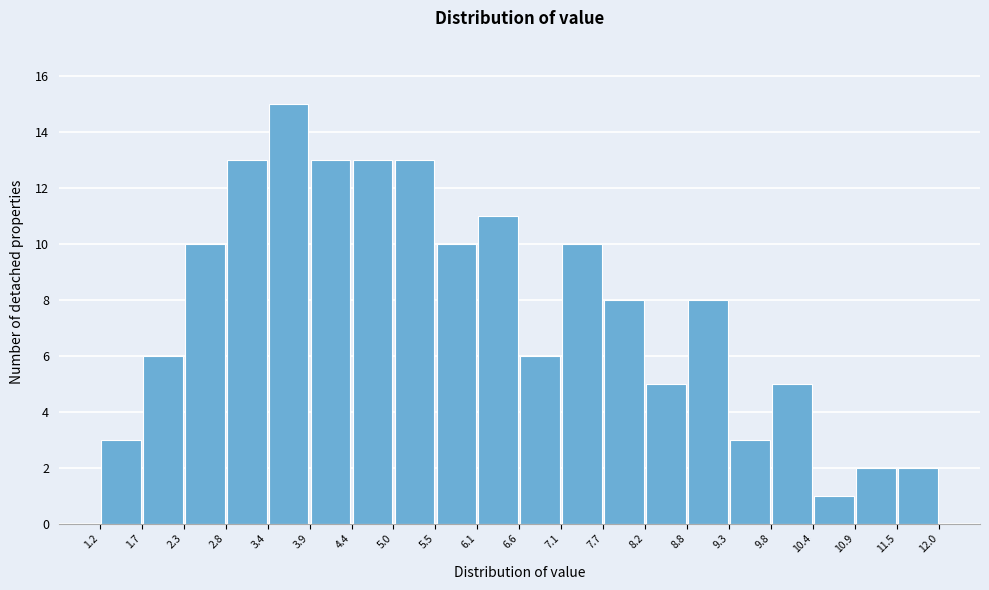

Reading left to right, transcribe this chart: for each bar, give the range it covers on the x-axis and its height. The values are not printed on the chart, so give them approximately, as read against the axis.

1.2 to 1.7: 3
1.7 to 2.3: 6
2.3 to 2.8: 10
2.8 to 3.4: 13
3.4 to 3.9: 15
3.9 to 4.4: 13
4.4 to 5.0: 13
5.0 to 5.5: 13
5.5 to 6.1: 10
6.1 to 6.6: 11
6.6 to 7.1: 6
7.1 to 7.7: 10
7.7 to 8.2: 8
8.2 to 8.8: 5
8.8 to 9.3: 8
9.3 to 9.8: 3
9.8 to 10.4: 5
10.4 to 10.9: 1
10.9 to 11.5: 2
11.5 to 12.0: 2